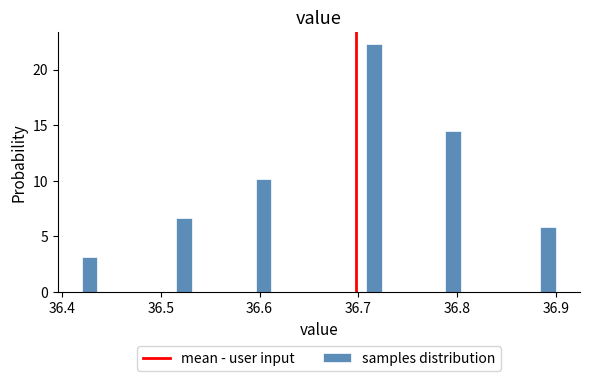

Read against the x-axis, roughly where is the centre of the tallest bar?

36.72